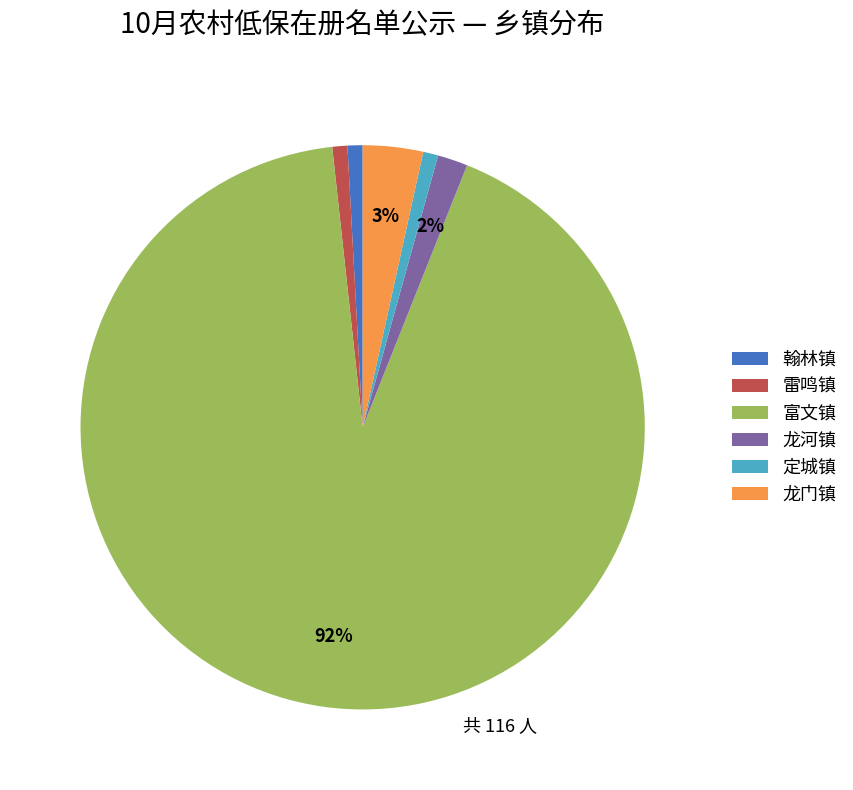

Which category has the biggest portion of the pie?

富文镇